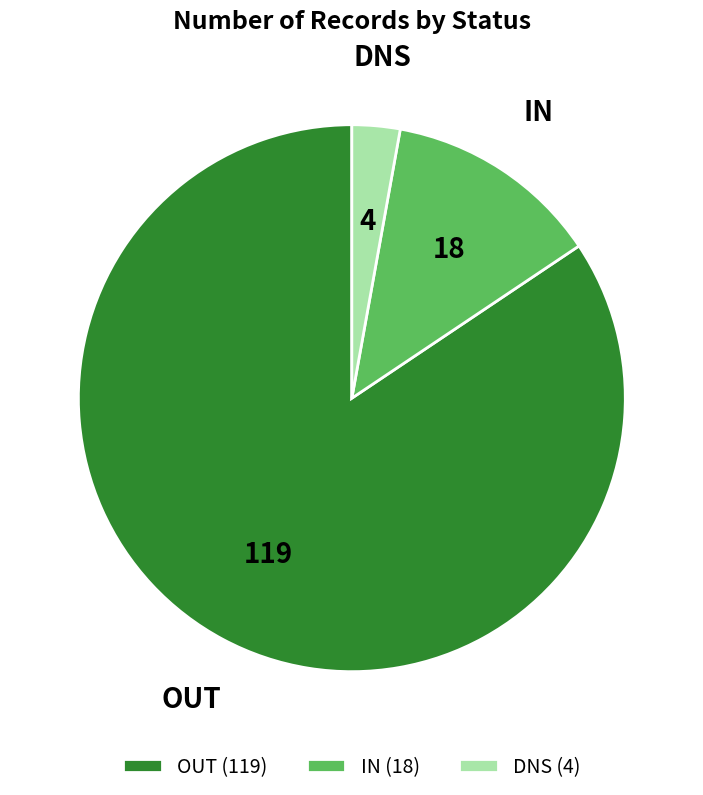

True or false: IN accounts for 13% of the total.

True